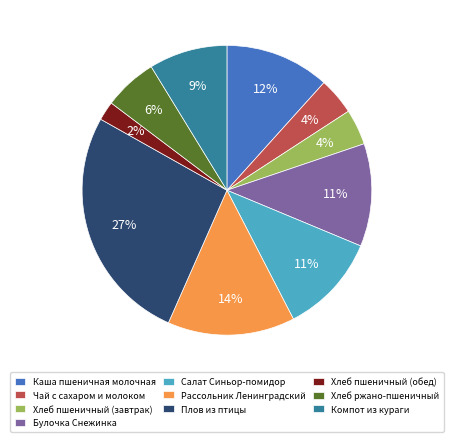

What is the largest slice in the pie chart?

Плов из птицы